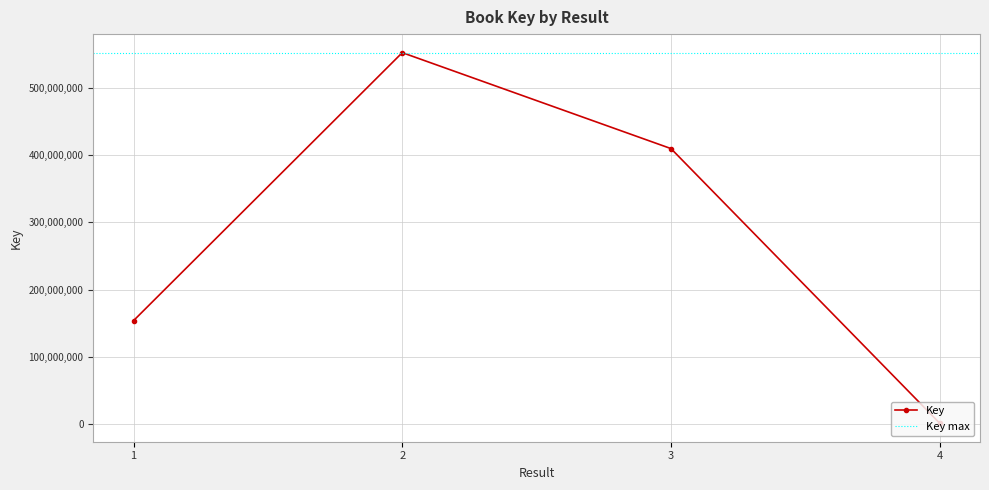

Approximately how many times larger is the value at 1 compared to 2?

0.3